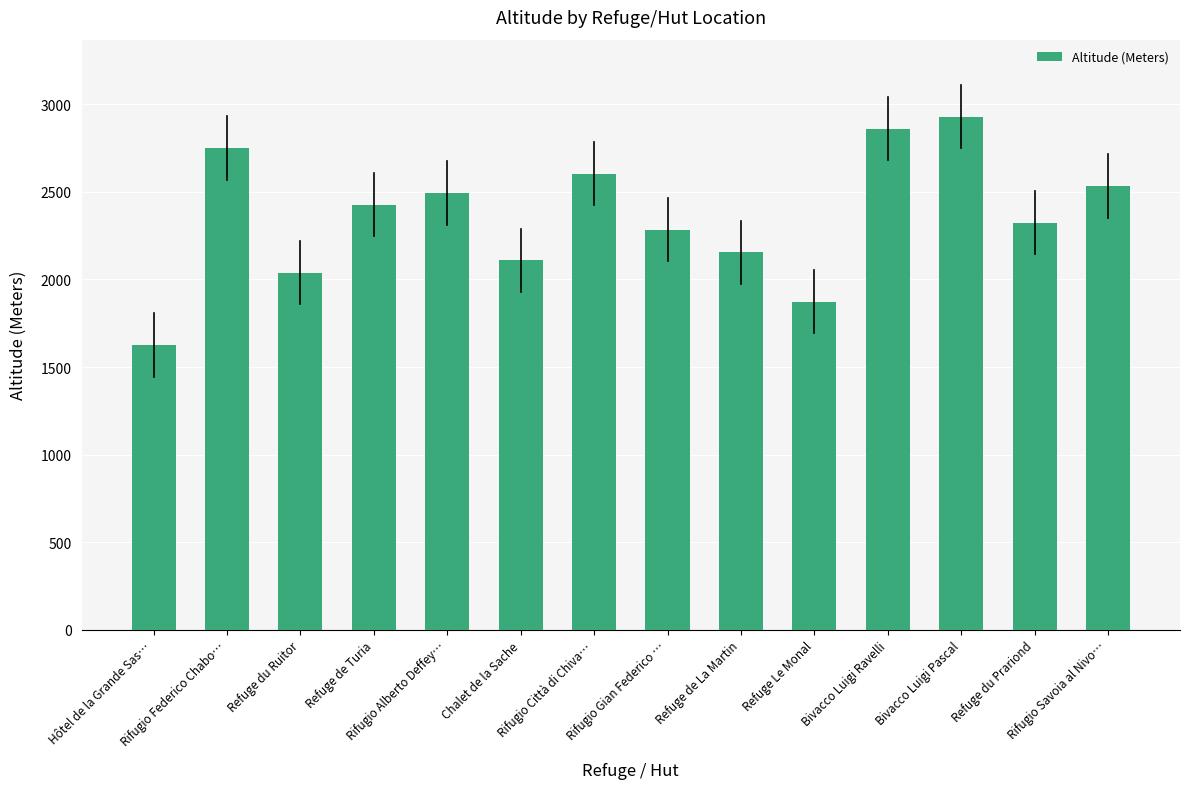

What is the average value?

2358